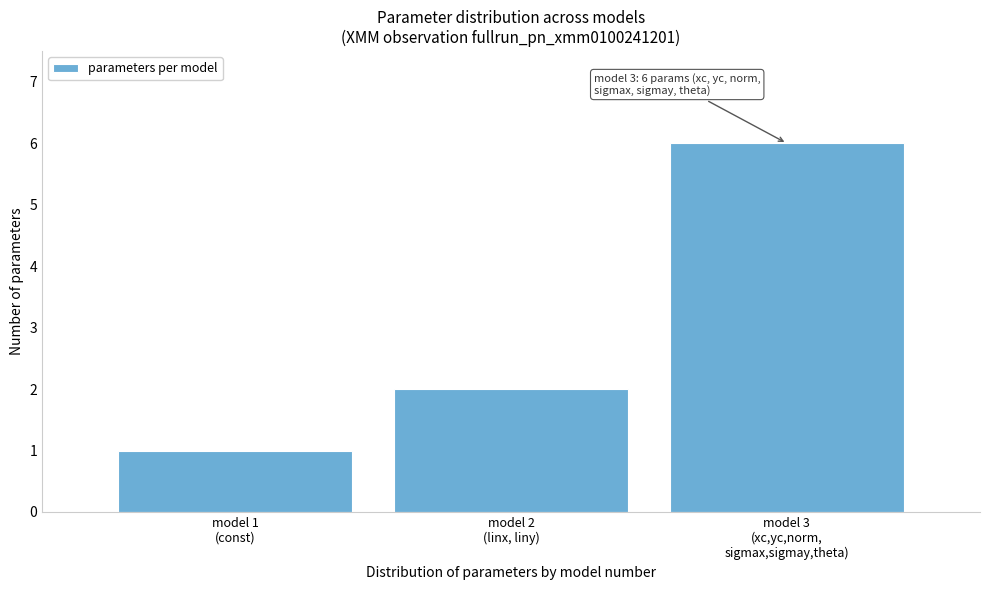

Reading right to left, what are all the values shown in this chart?

6	2	1